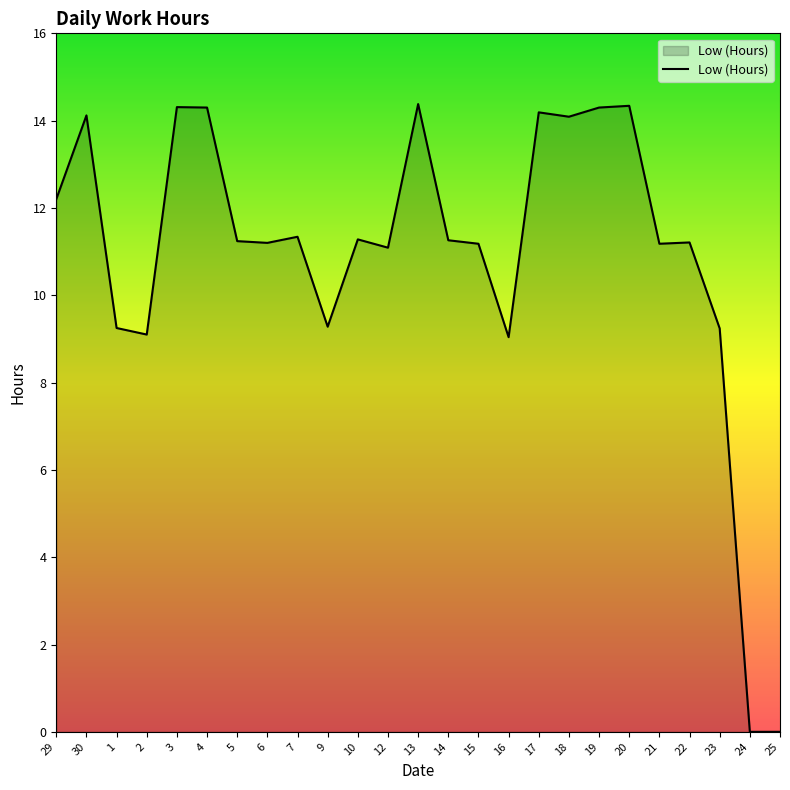

Does the chart have visible grid lines?

No